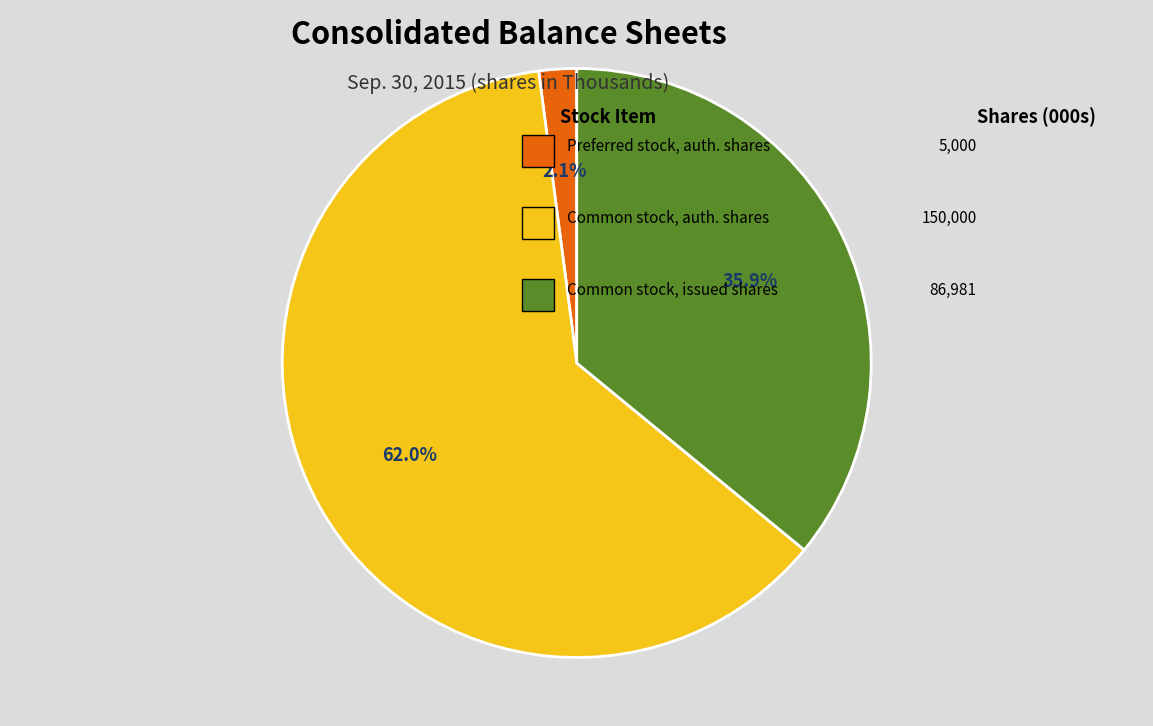

Is there a majority slice in this chart?

Yes